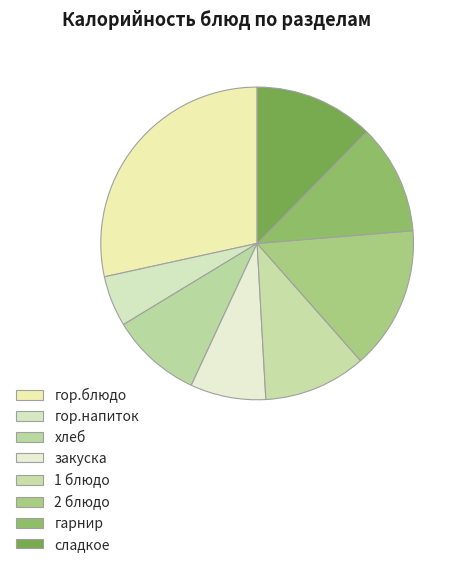

To the nearest percent, what percentage of the pie is гор.напиток?

5%